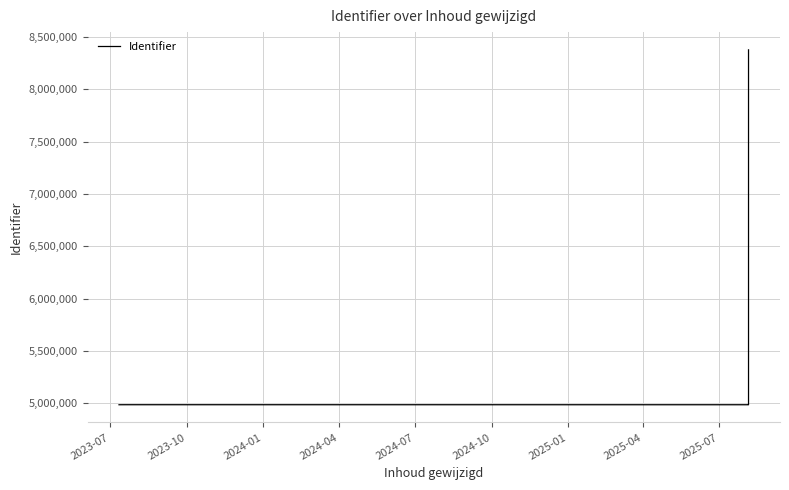

What is the label of the 7th point from the right?

2024-07